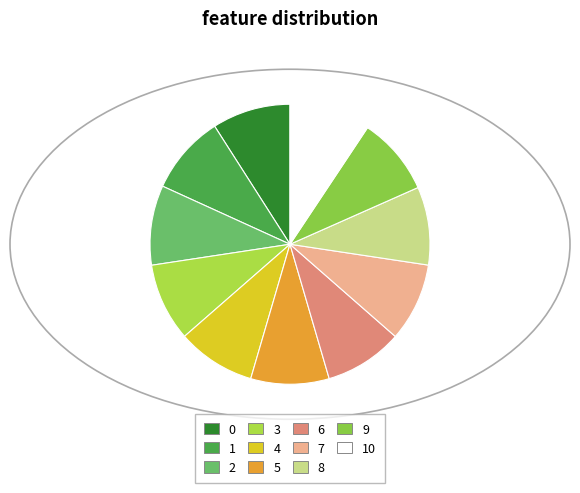

Does 0 account for over 50% of the chart?

No